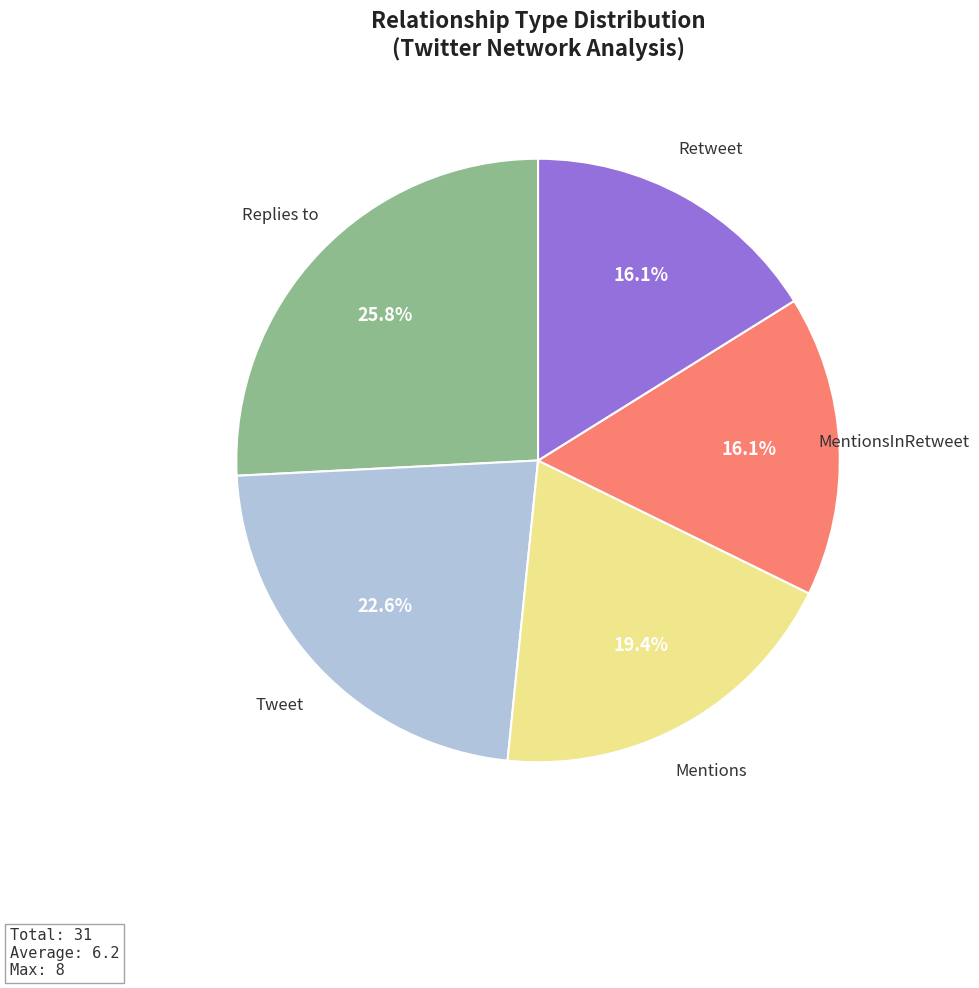

Is there a majority slice in this chart?

No